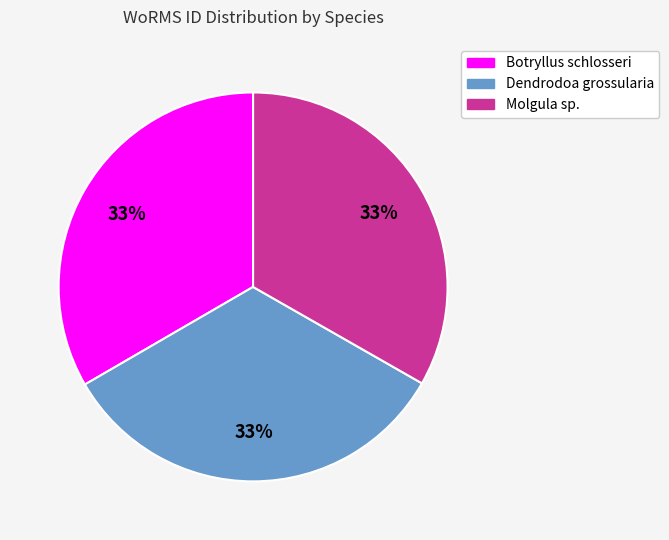

How many segments does this pie chart have?

3